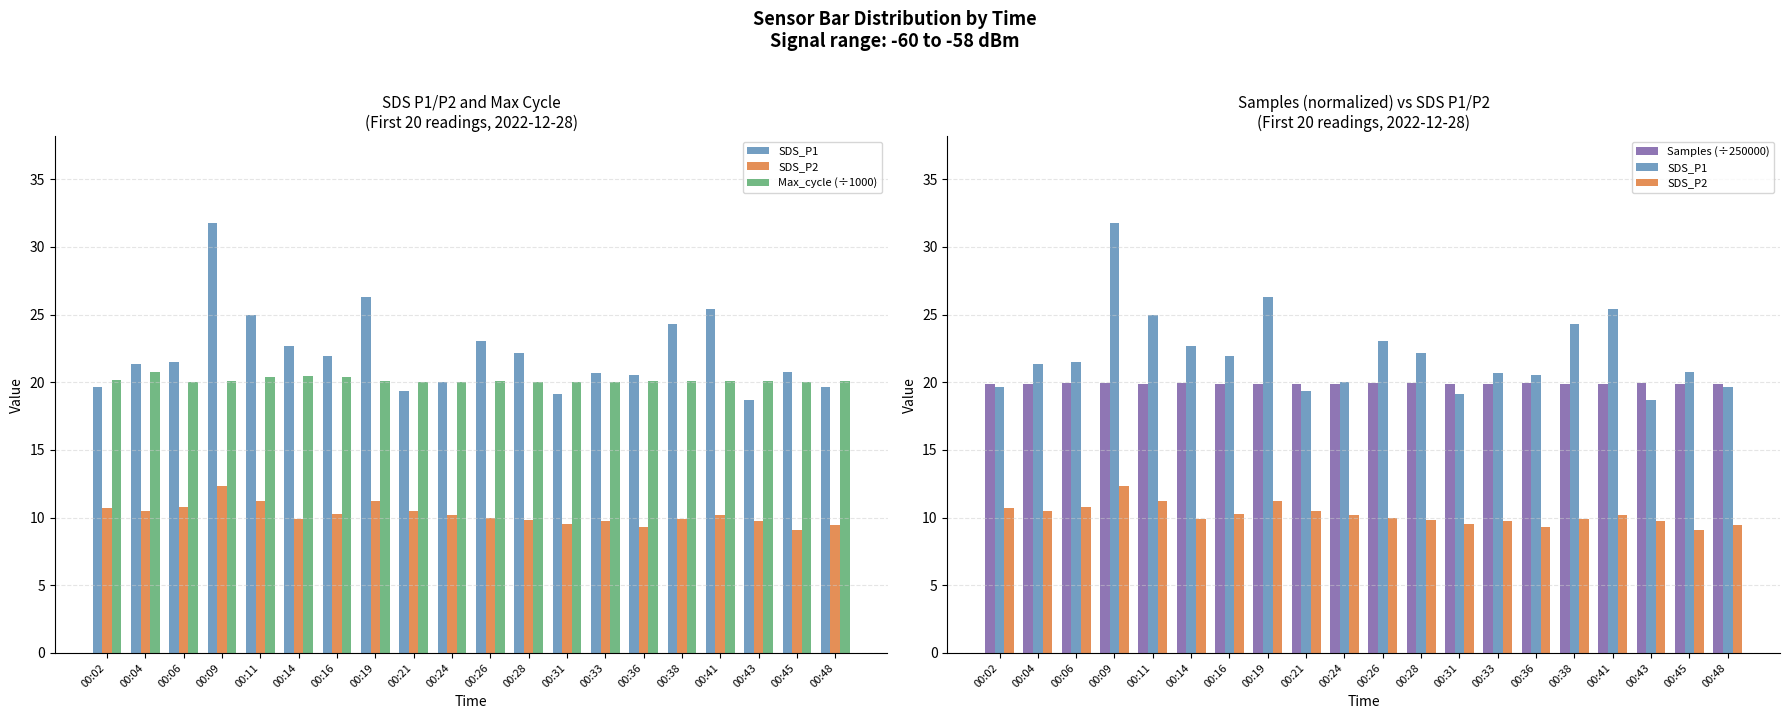

At which category is the sum across all series the highest?

00:09